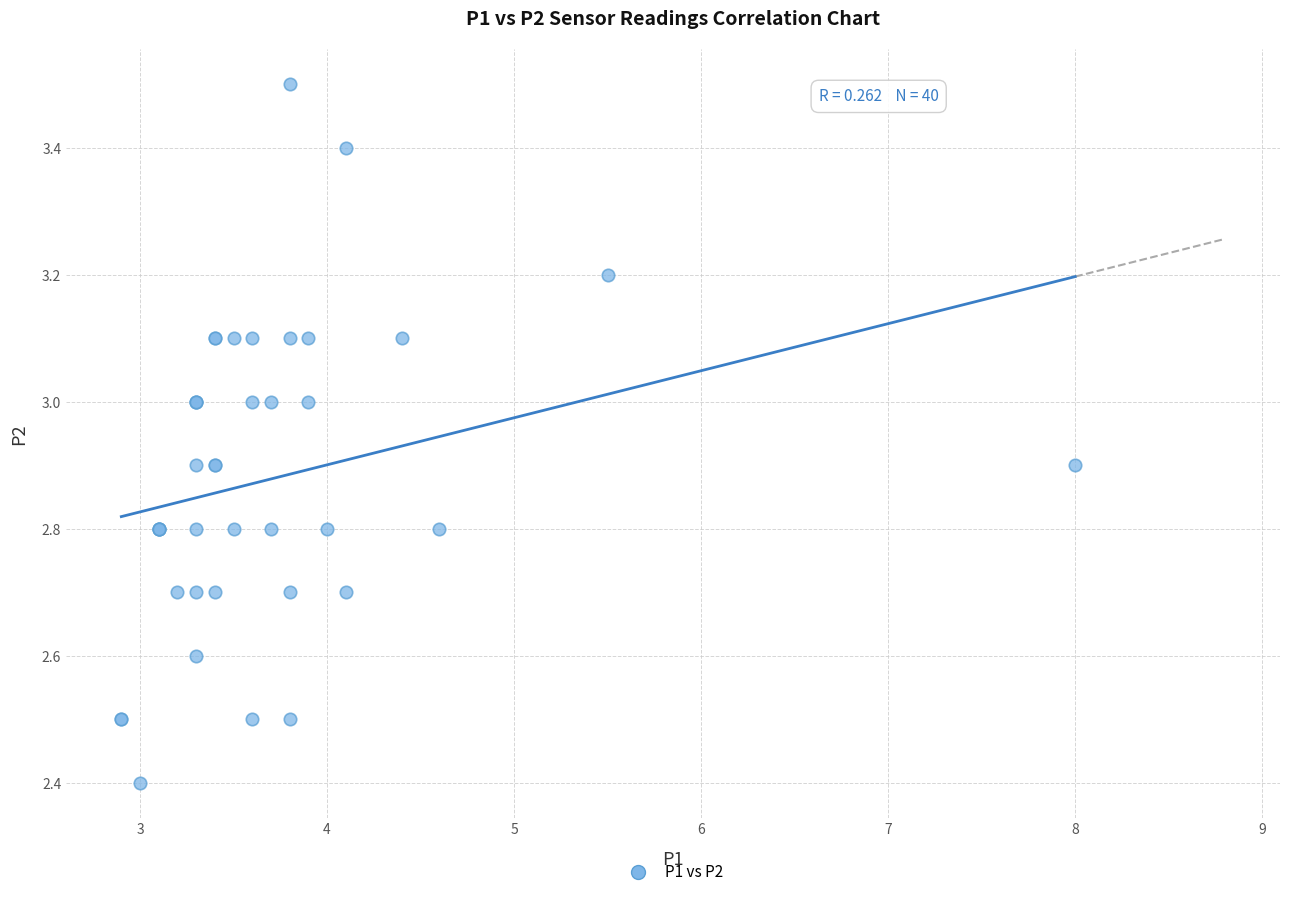

What Y value in the scatter plot is closest to 2?

2.4